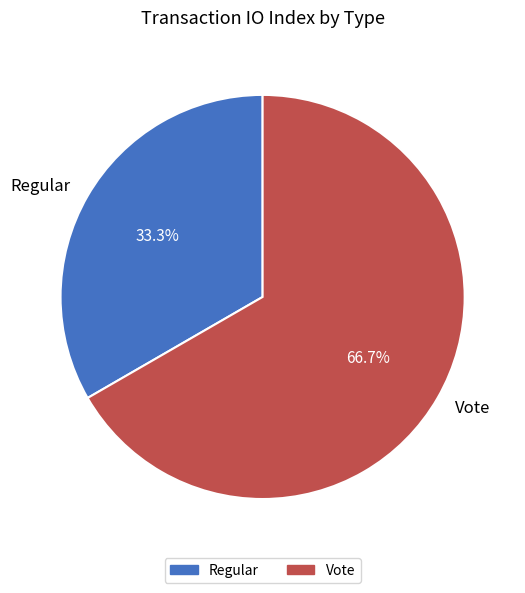

What percentage is the Regular slice, to the nearest percent?

33%